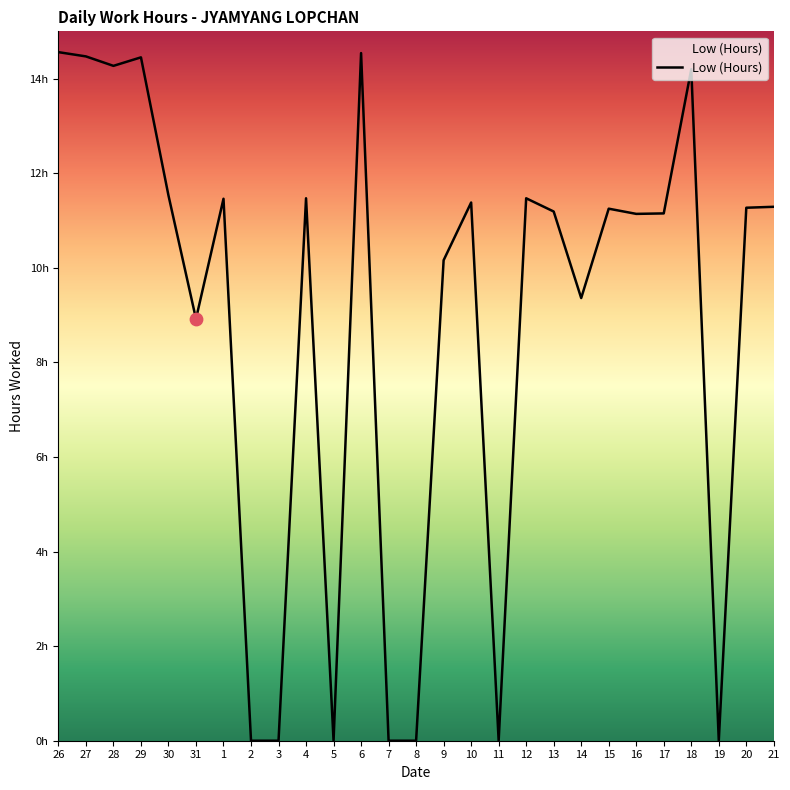

What is the ratio of the value at 10 to the value at 15?

1.0